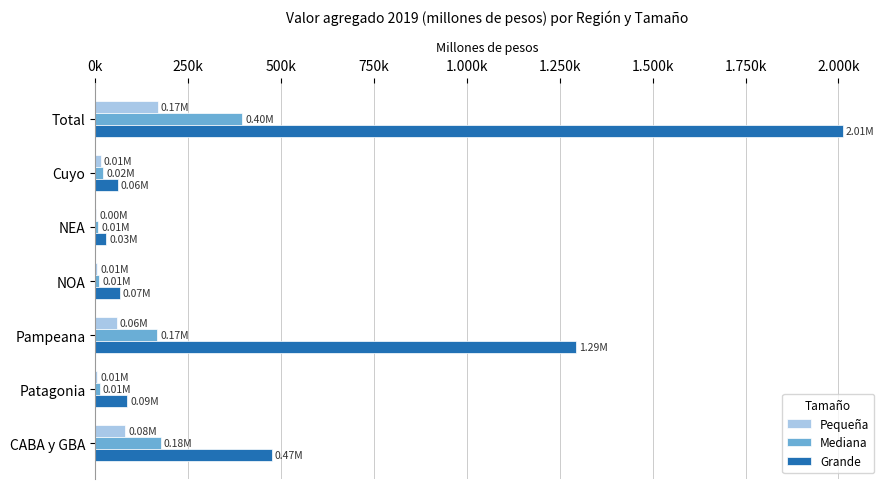

What are all the series names shown in the legend?

Pequeña, Mediana, Grande